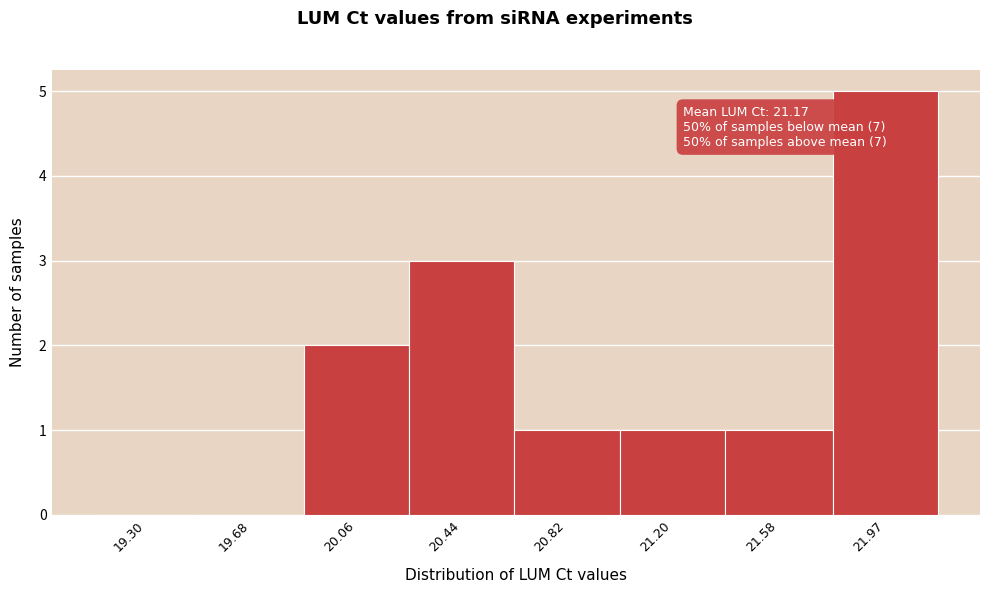

Reading right to left, what are all the values shown in this chart?

21.97=5	21.58=1	21.20=1	20.82=1	20.44=3	20.06=2	19.68=0	19.30=0